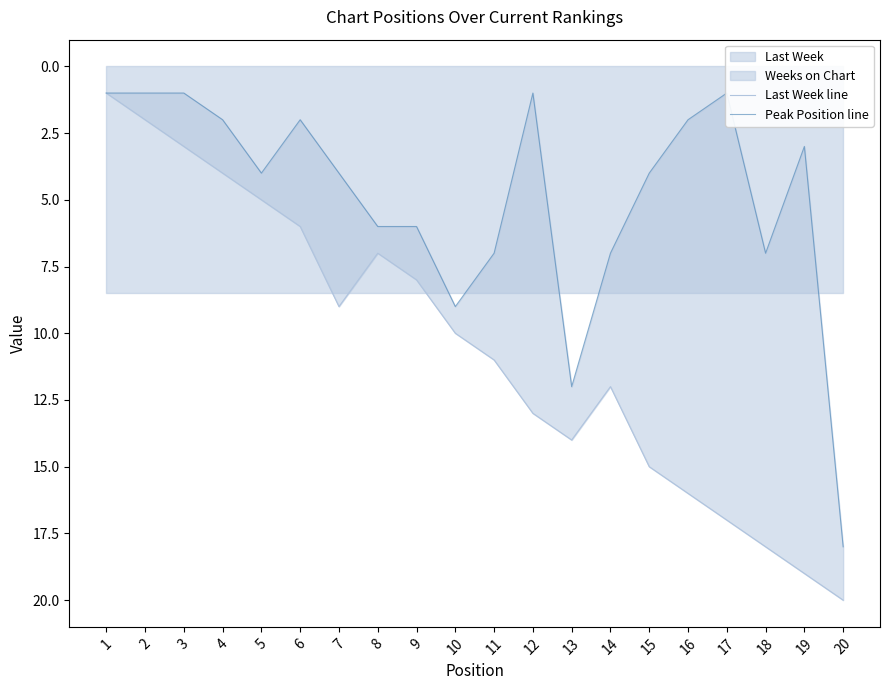

What is the sum of the Last Week line values at 6 and 14?

18